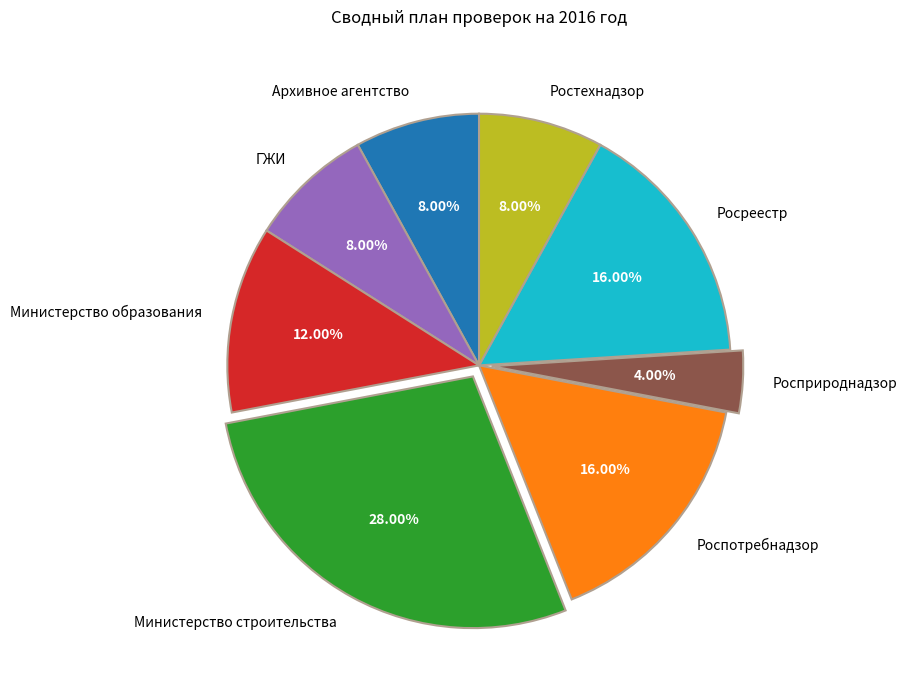

Combined, do Министерство строительства and ГЖИ account for over 50%?

No